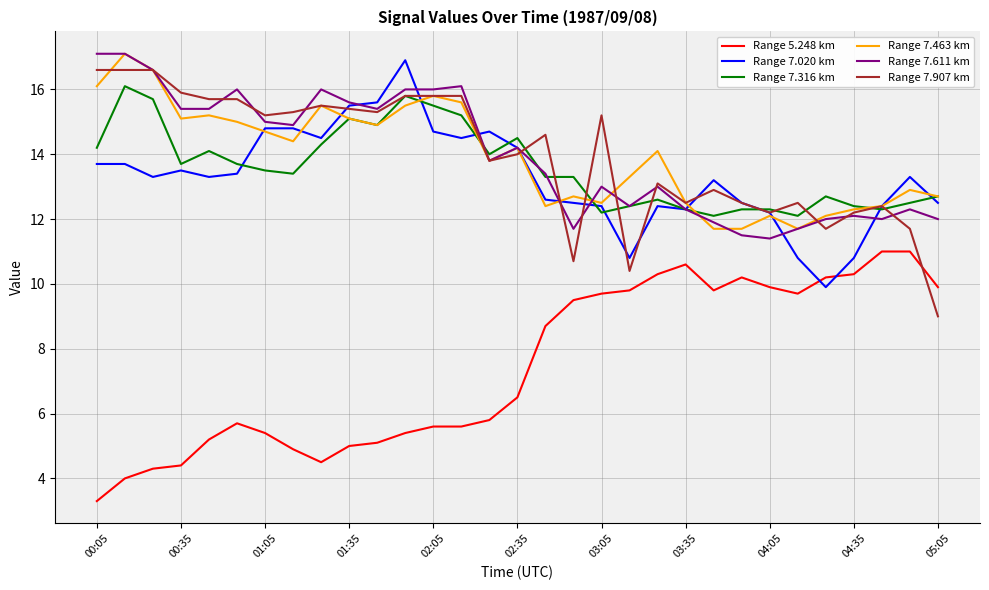

Which series ends up on top after the final intersection of Range 5.248 km and Range 7.907 km?

Range 5.248 km